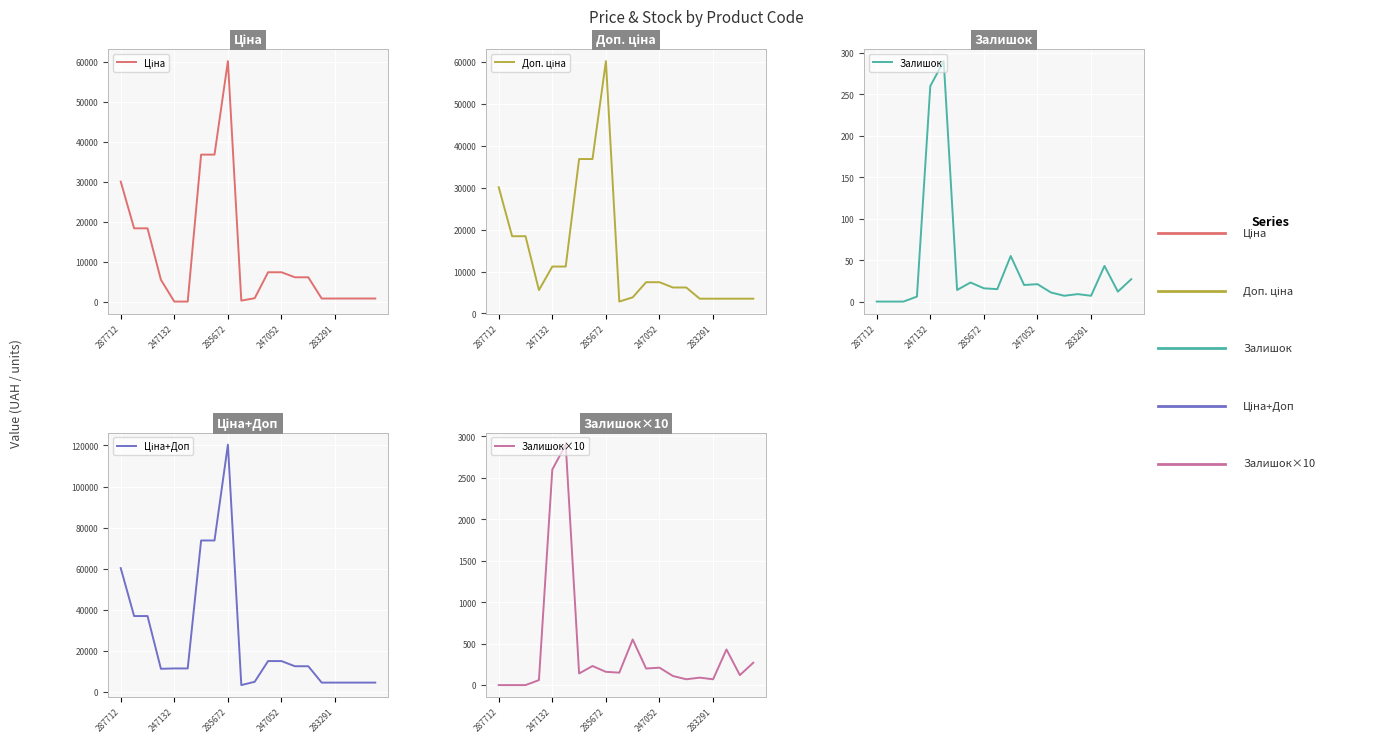

In Ціна, how many points are higher than both neighbors (excluding endpoints)?

1